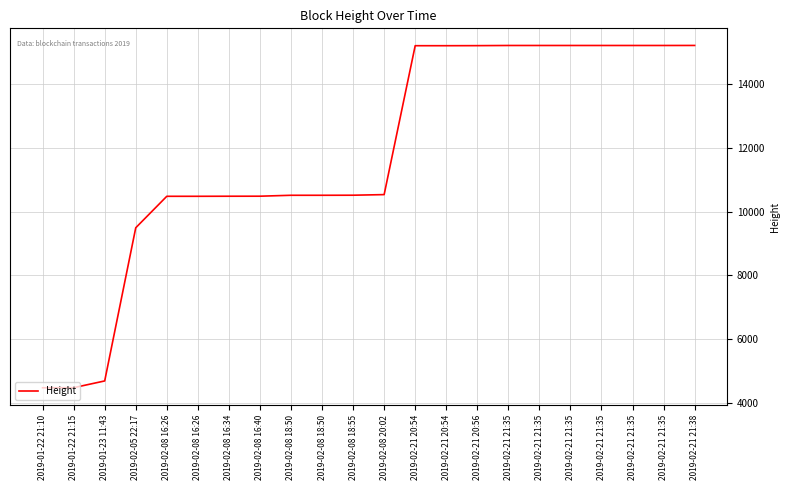

The value at 2019-02-21 21:38 is 15217. True or false?

True